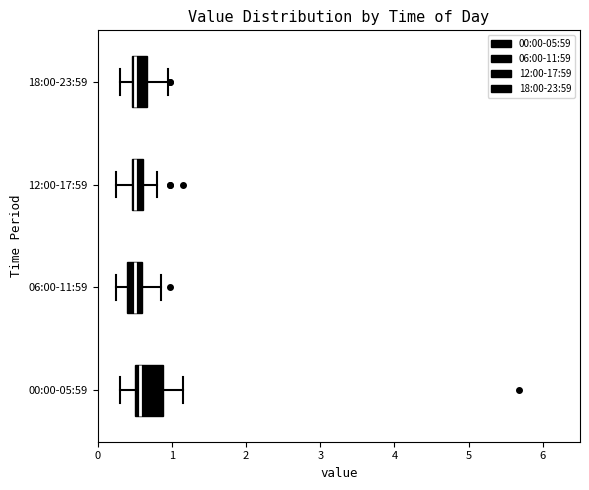

Comparing the boxes themselves (not the whiskers), which one is the widest?

00:00-05:59